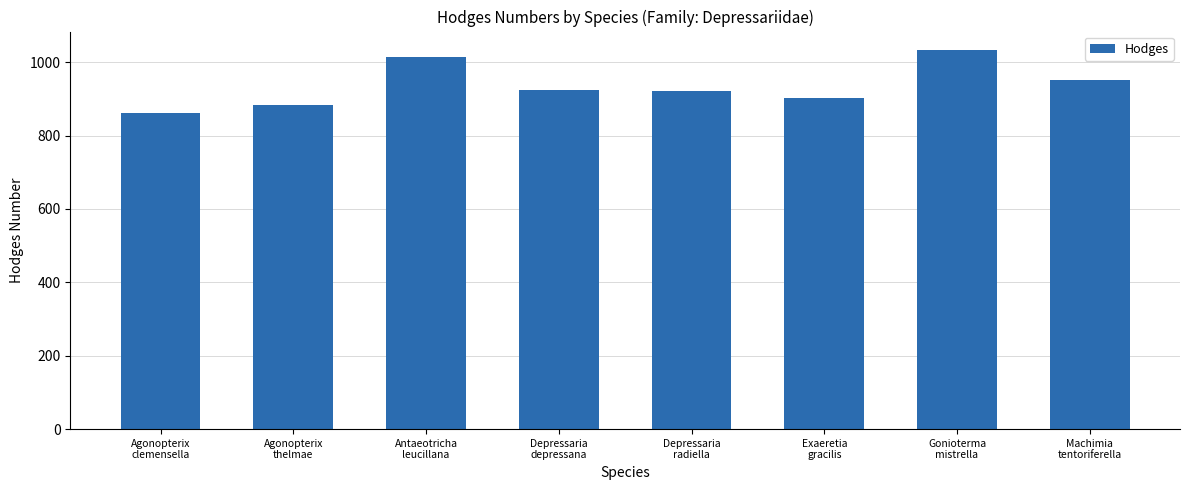

What position from the left is Exaeretia
gracilis?

6